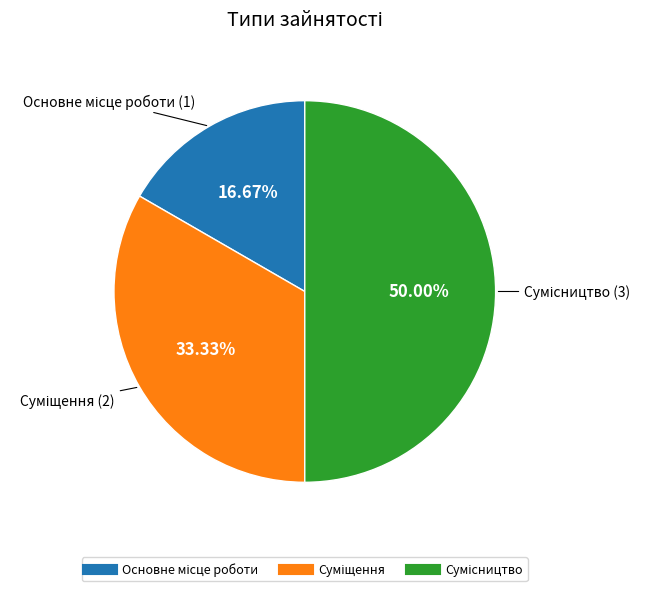

How many segments does this pie chart have?

3